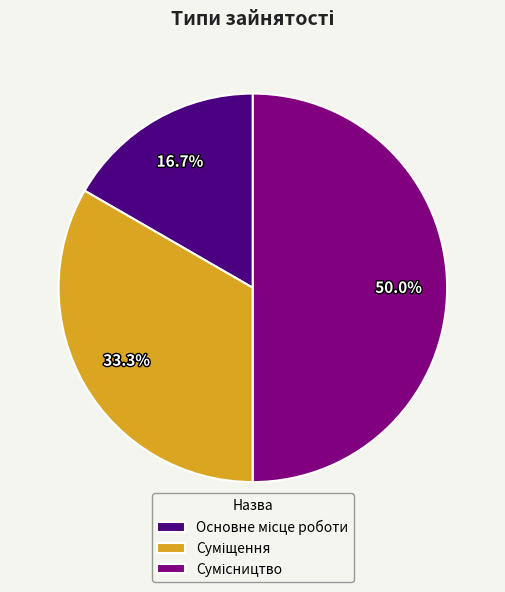

To the nearest percent, what is the average slice percentage?

33%